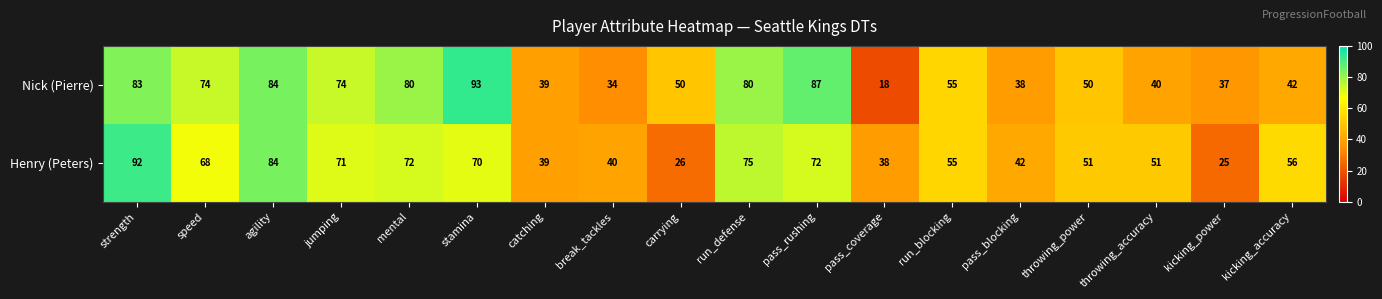

Which series has the widest spread of values?

Nick (Pierre)